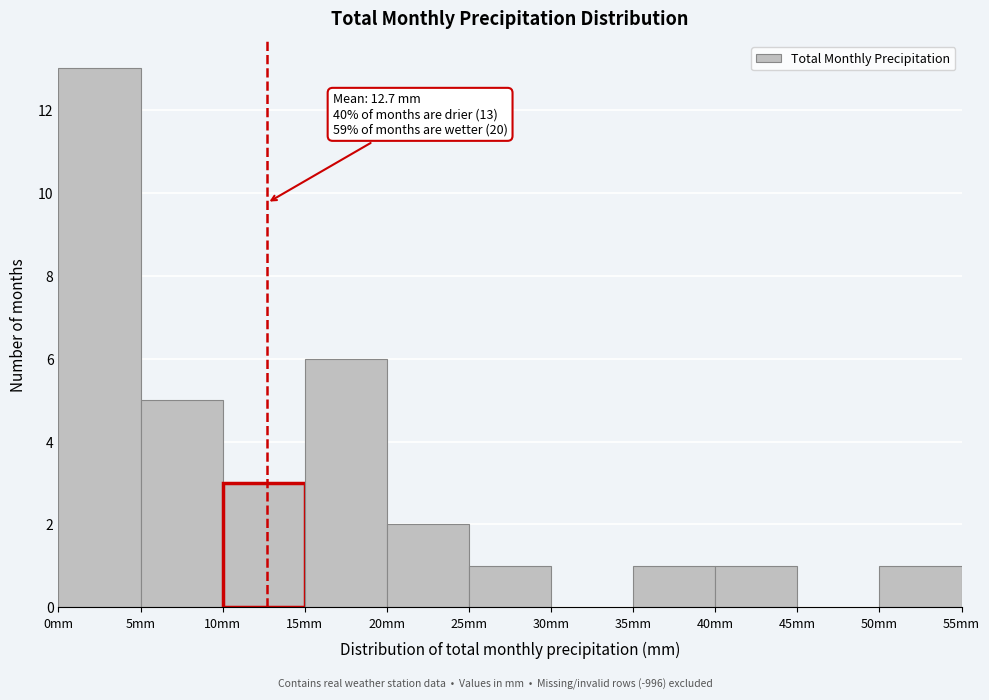

Over which range of the x-axis is the bar tallest?

0 to 5